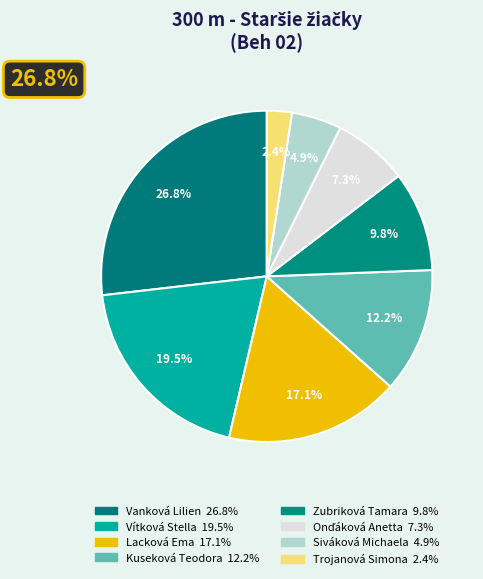

True or false: Lacková Ema accounts for 17% of the total.

True